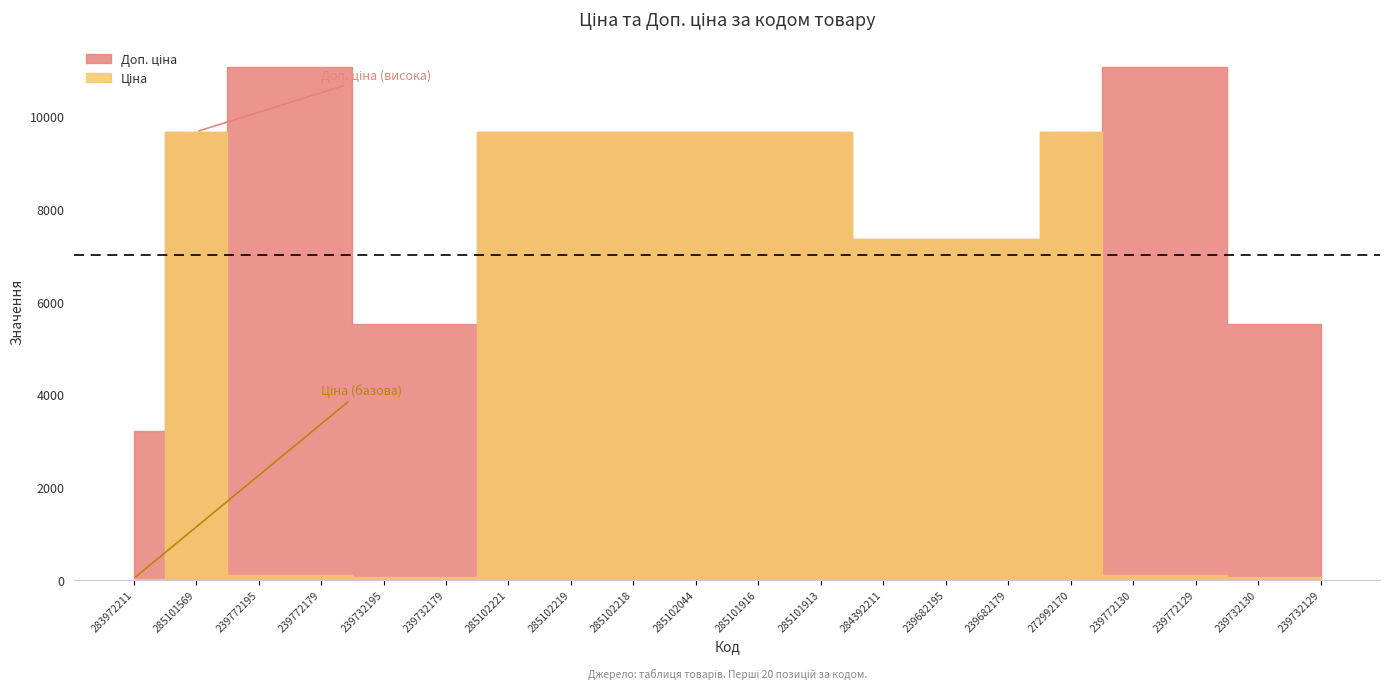

True or false: Ціна has more than 0 points higher than both neighbors.

True